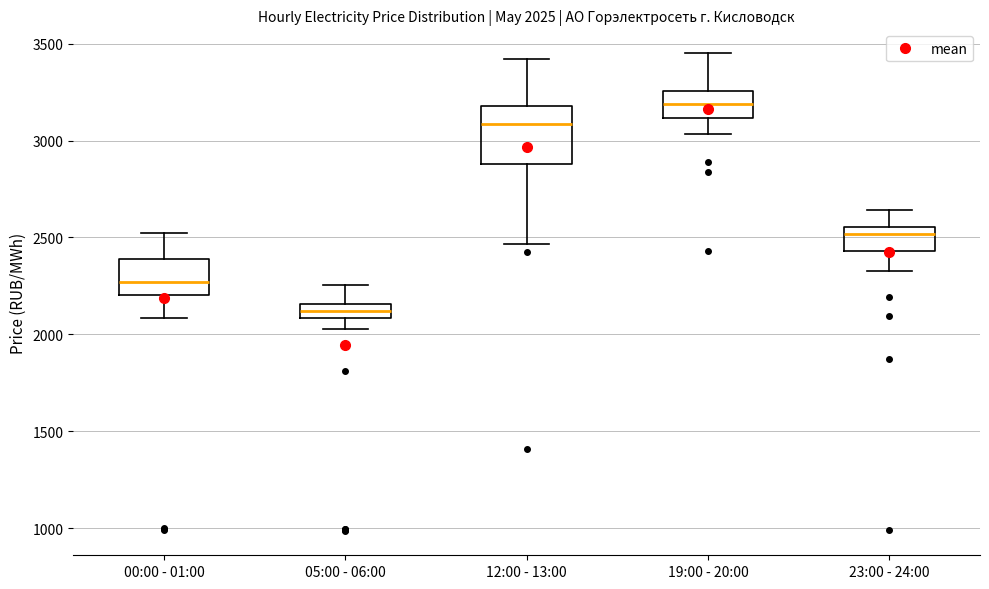

Which box has the lowest median line?

05:00 - 06:00